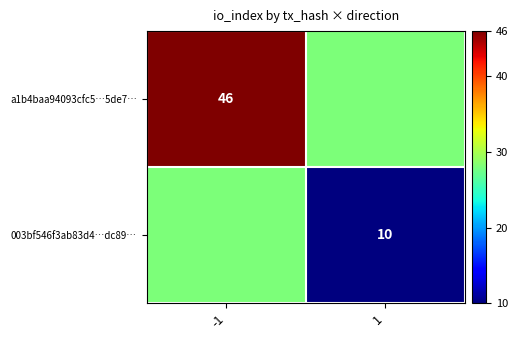

Between -1 and 1, which is larger?

-1